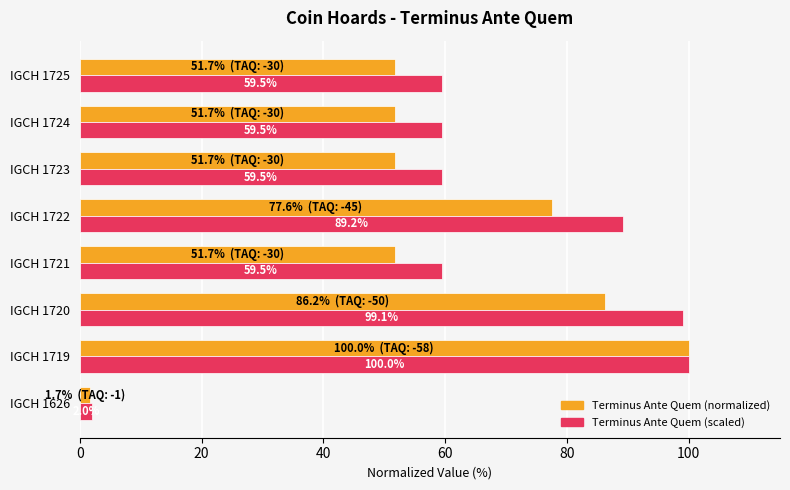

What is the total value across all series at IGCH 1723?

111.2